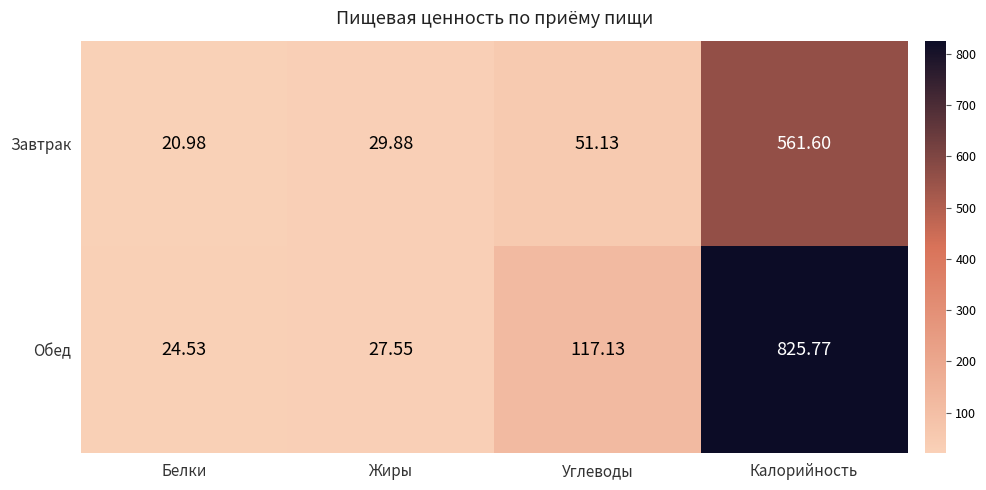

List the labels in order of Завтрак value, largest first.

Калорийность, Углеводы, Жиры, Белки